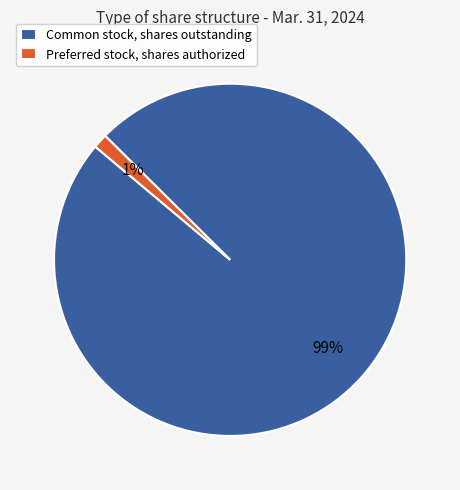

To the nearest percent, what is the combined percentage of Common stock, shares outstanding and Preferred stock, shares authorized?

100%